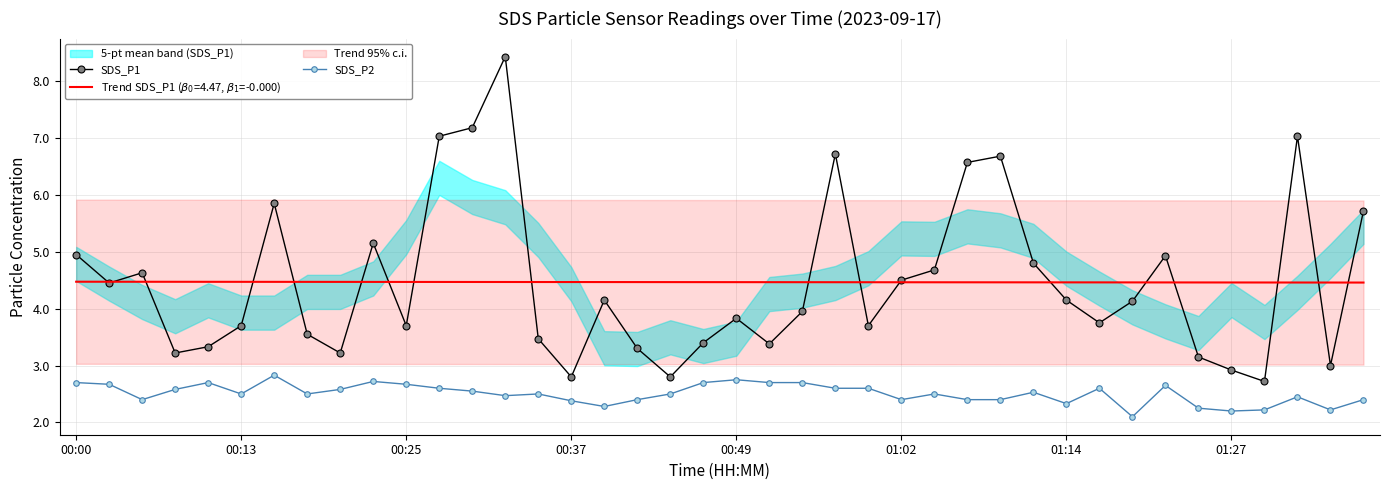

What is the minimum value for SDS_P2?

2.1